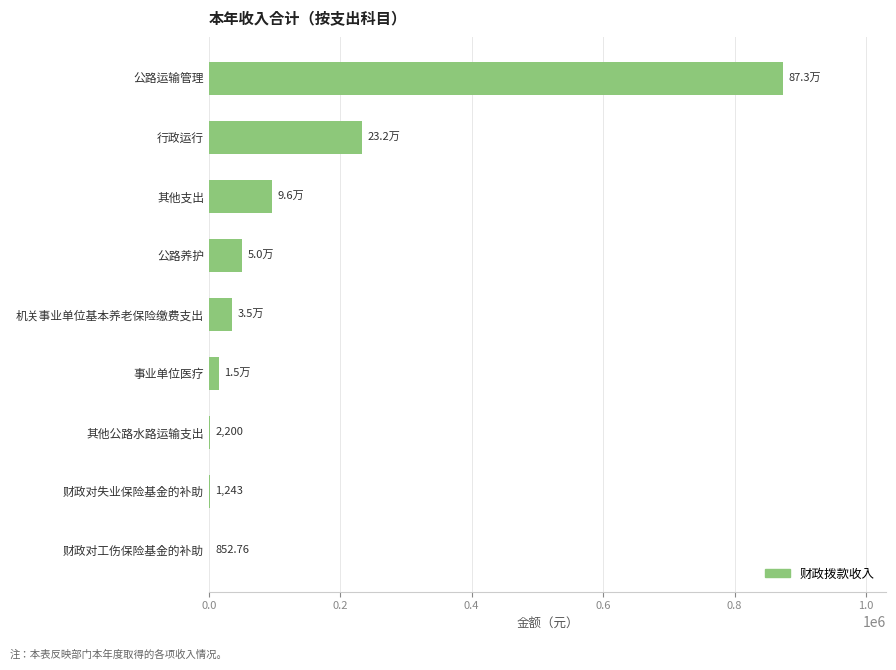

At which label is the value closest to 437071?

行政运行